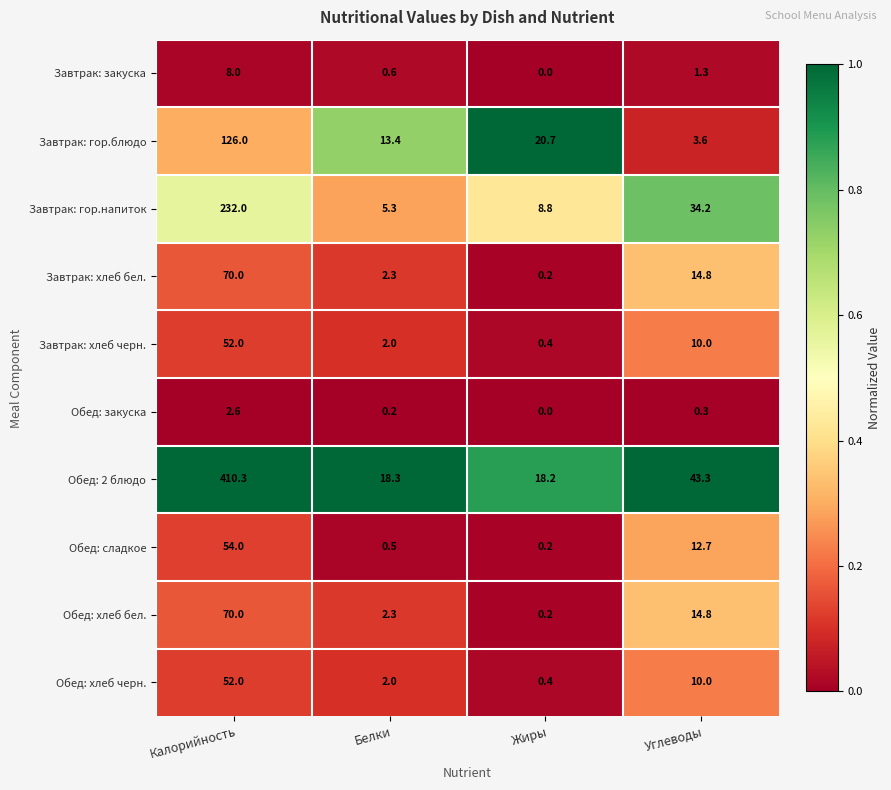

At which category is the sum across all series the highest?

Калорийность